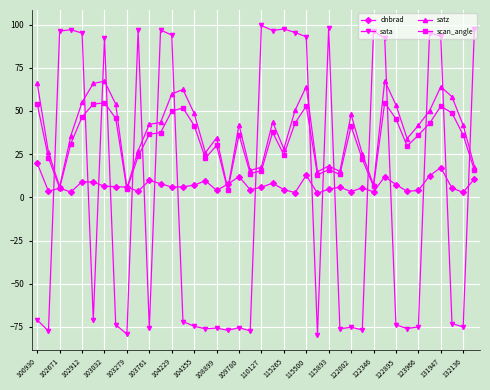

What is the value of the dnbrad point at the 3rd from the left?

5.3